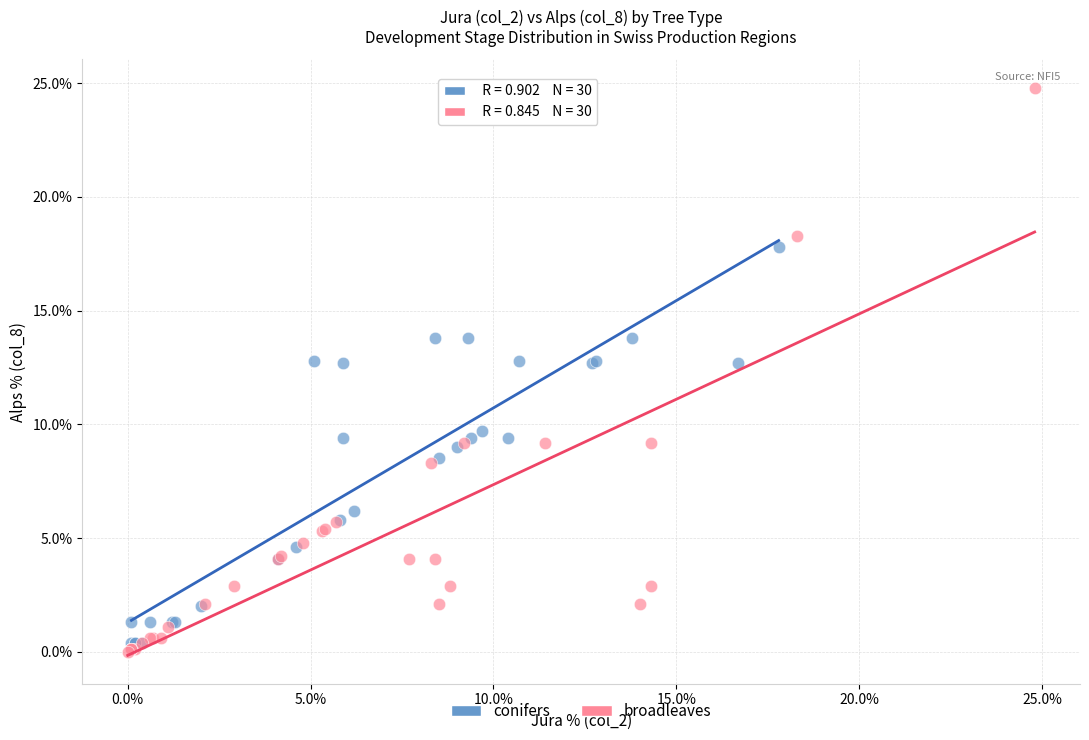

Which series reaches the maximum Y coordinate?

broadleaves